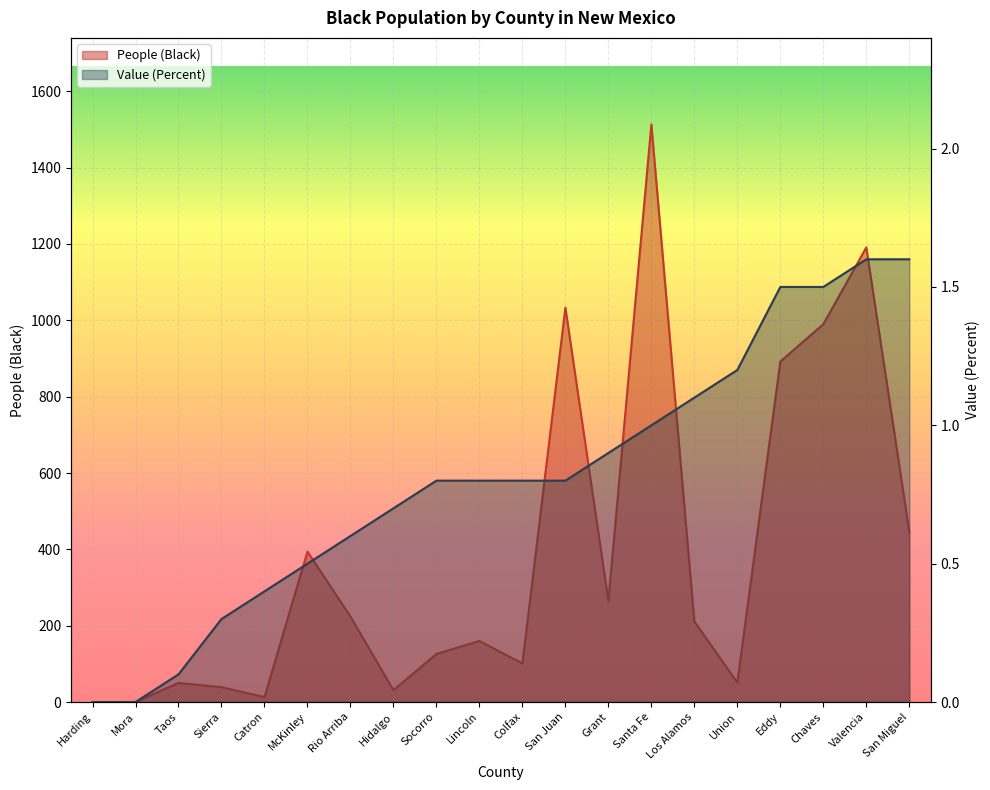

True or false: Value (Percent) has more than 0 points higher than both neighbors.

False